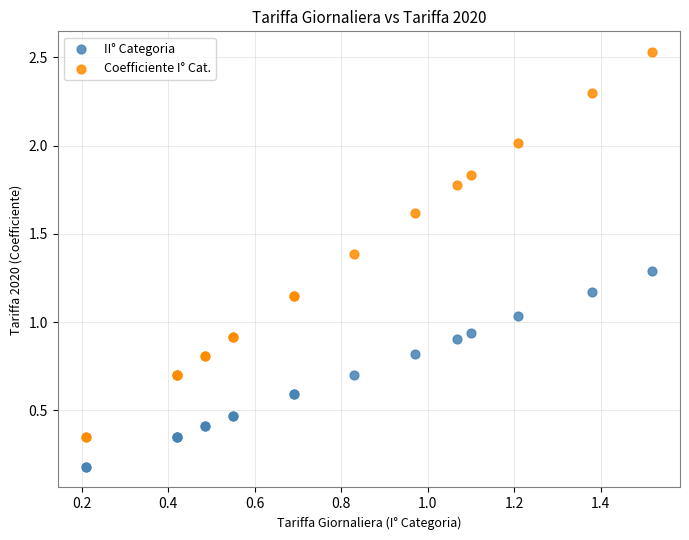

Which series reaches the minimum Y coordinate?

II° Categoria